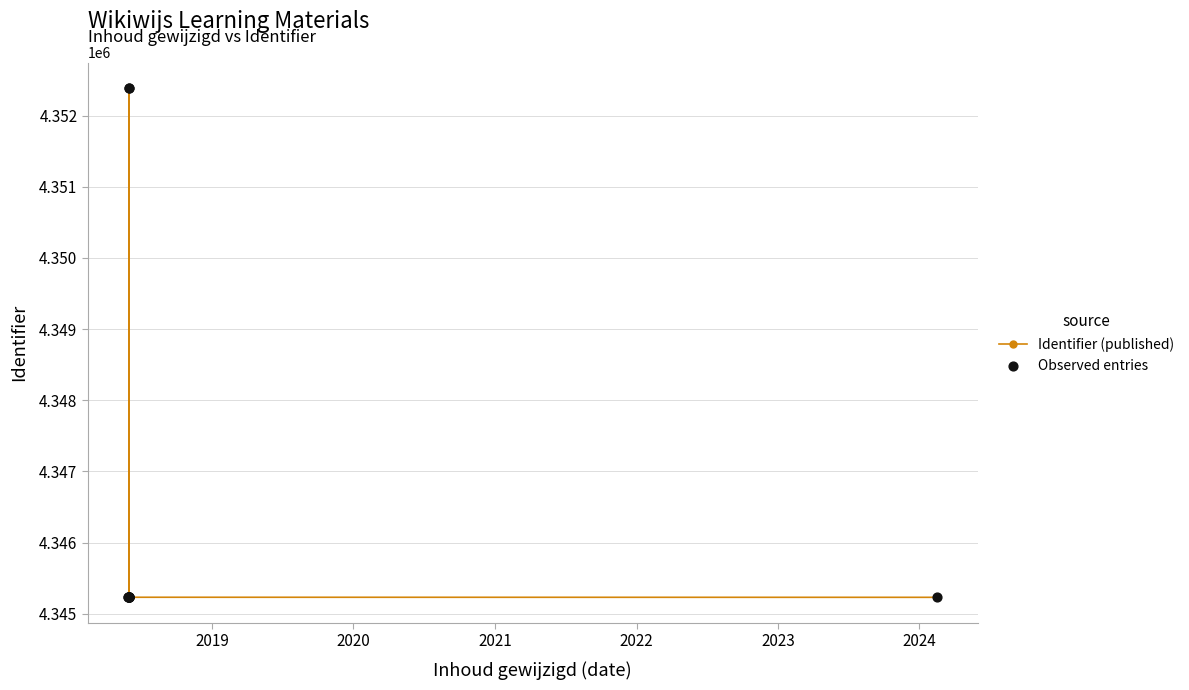

What are all the series names shown in the legend?

Identifier (published), Observed entries